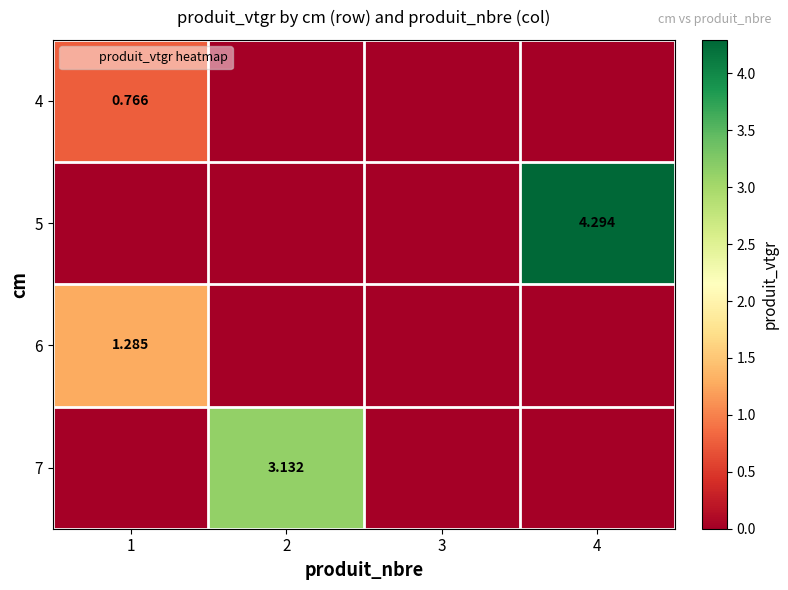

List the labels in order of 6 value, smallest first.

2, 3, 4, 1